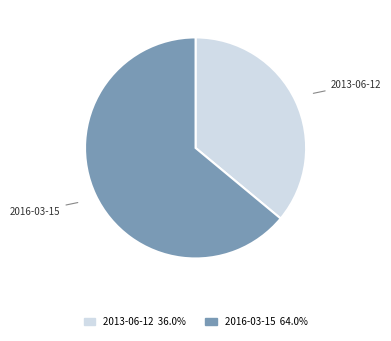

Is it true that 2016-03-15 is 64% of the pie?

True